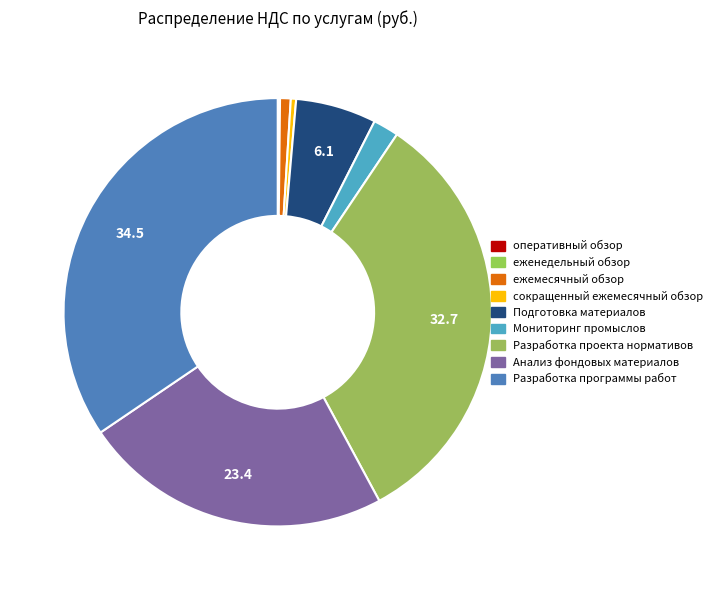

Which slice is the smallest?

оперативный обзор